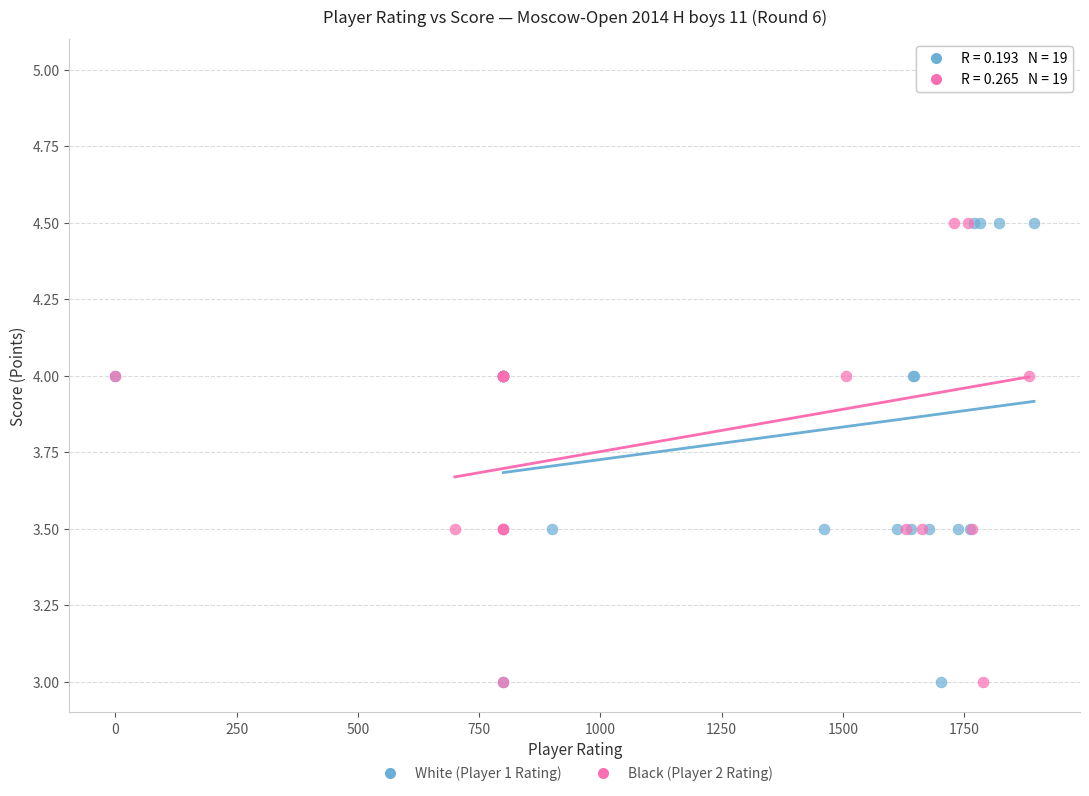

Which series reaches the maximum Y coordinate?

Black (Player 2 Rating)